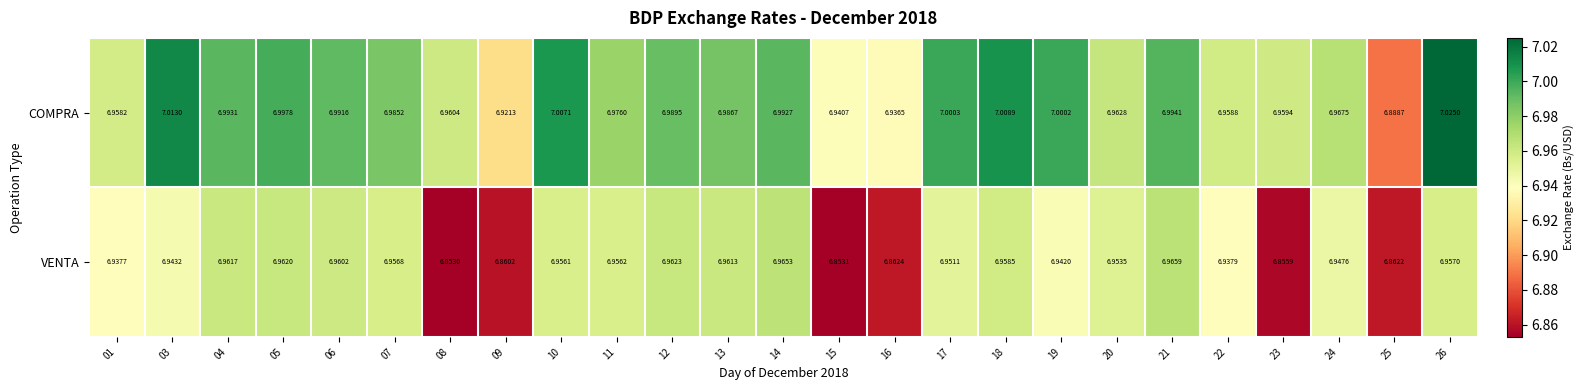

Rank the series by their average value, from highest to lowest.

COMPRA, VENTA